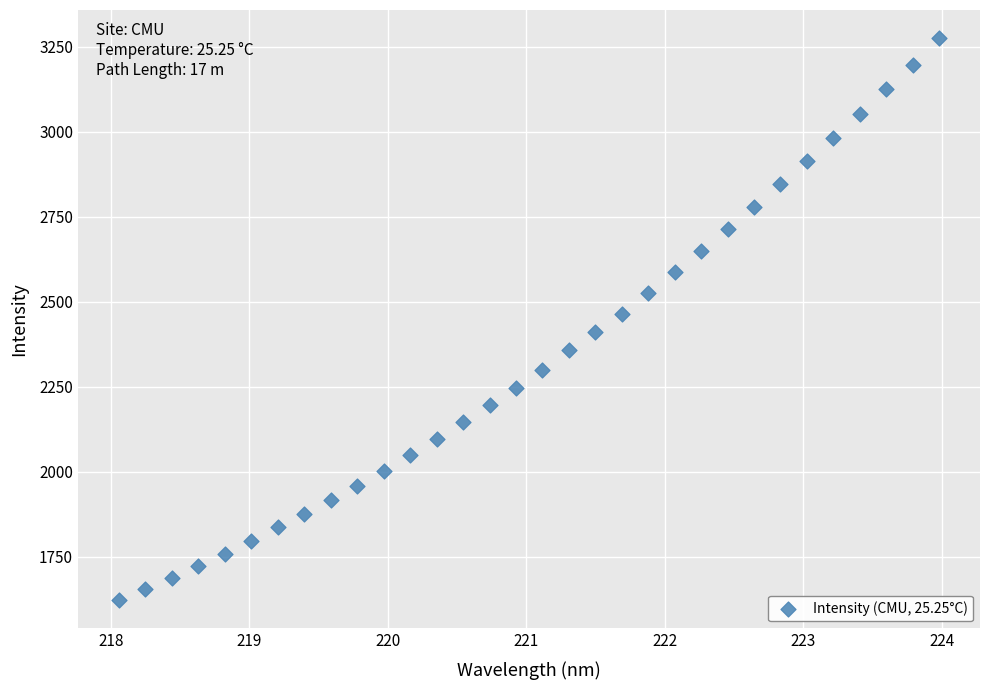

What is the range of Y values (max minus min)?

1653.6